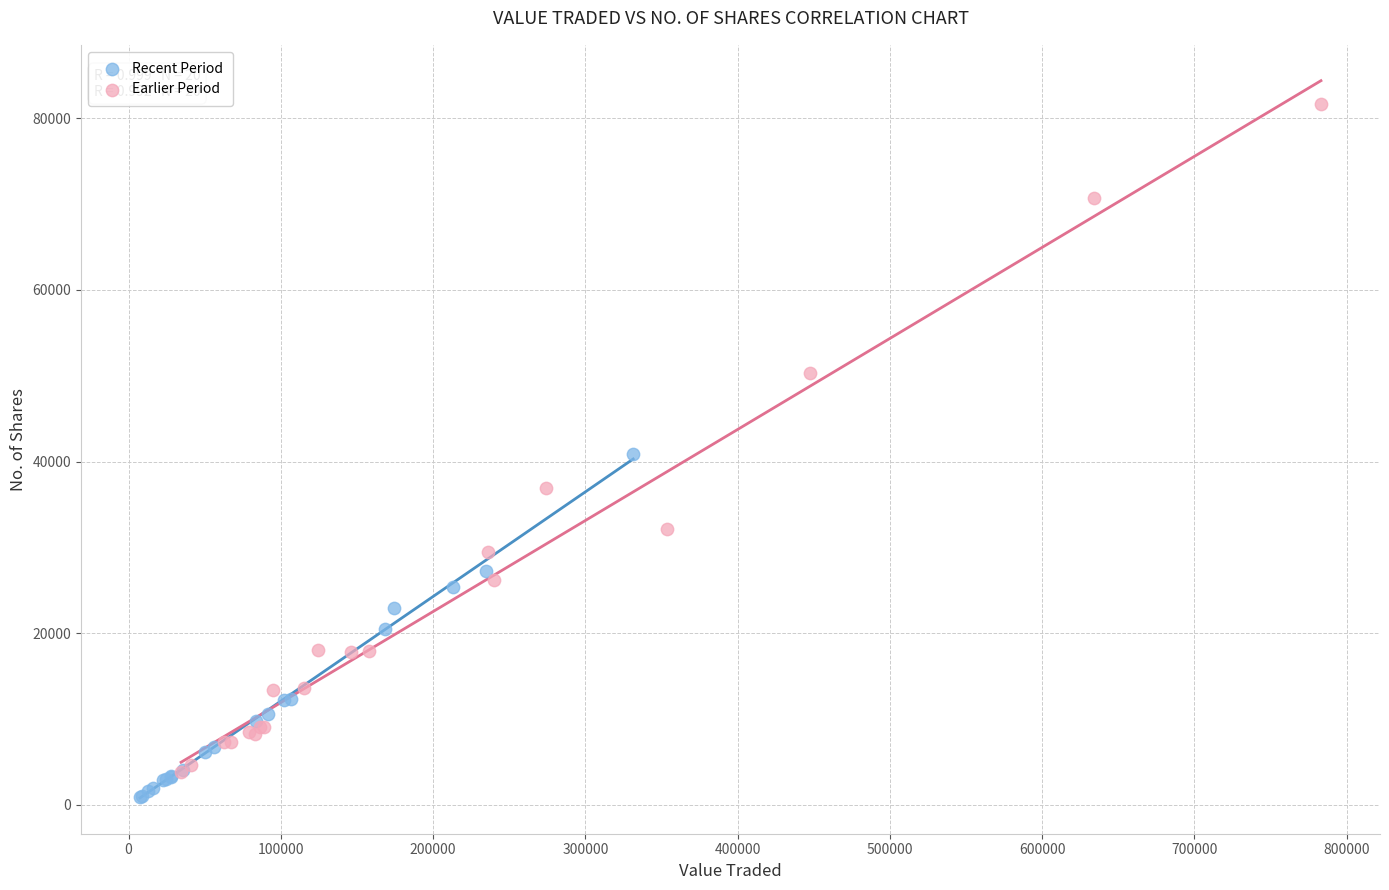

Which series contains the highest Y value?

Earlier Period